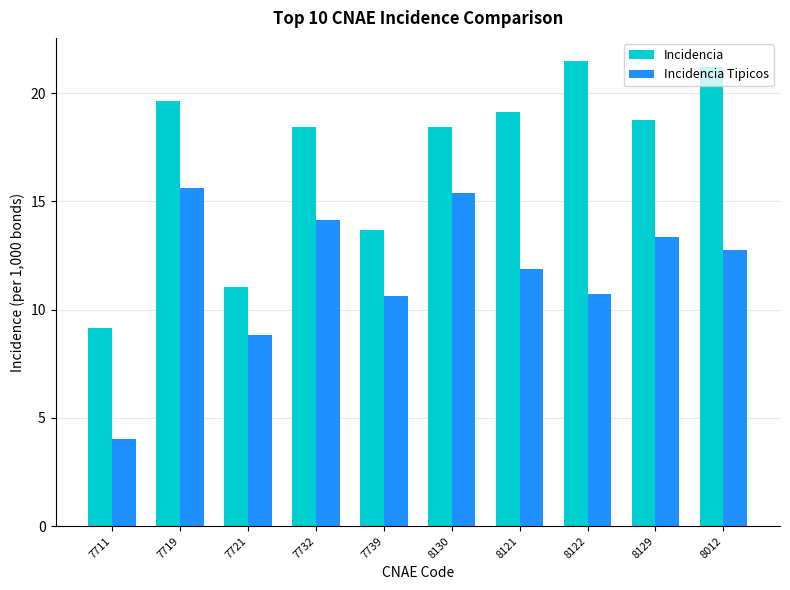

What is the difference between the highest and lowest values at 7711?

5.1